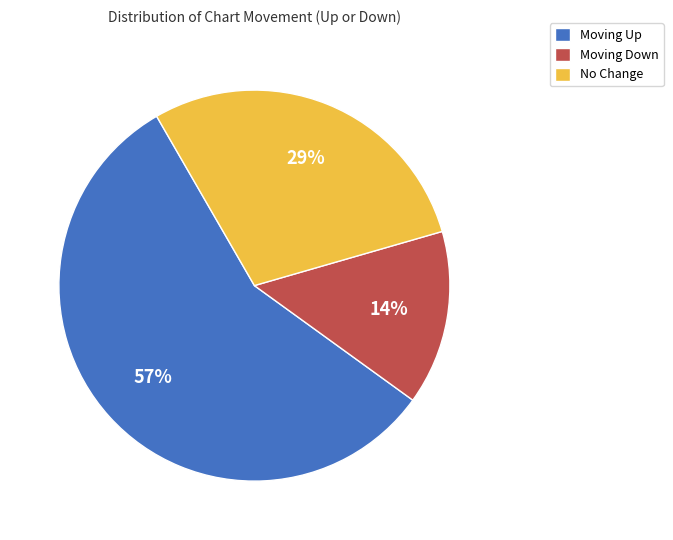

How many segments does this pie chart have?

3